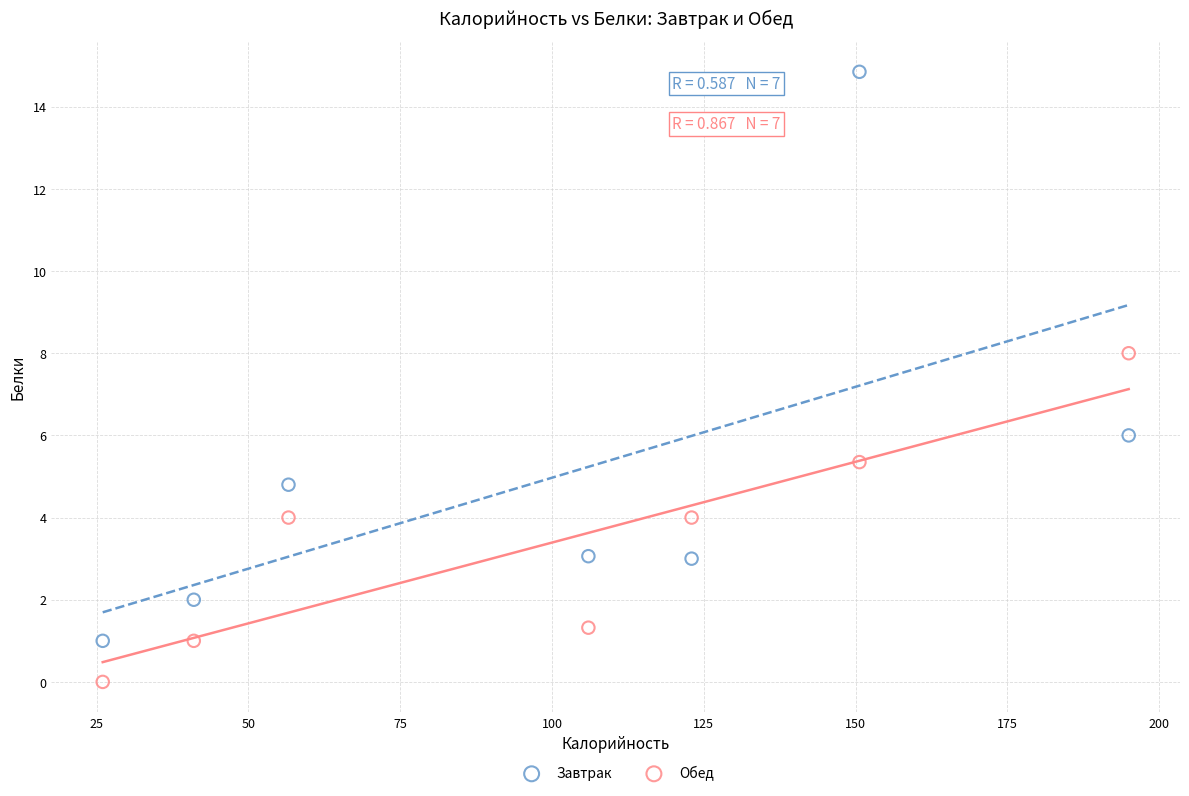

Which series contains the lowest Y value?

Обед